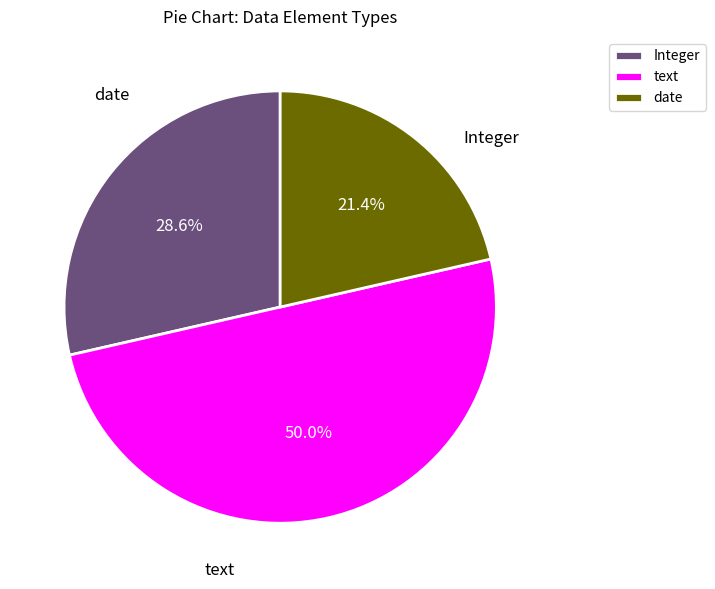

Which has a higher value, text or date?

text